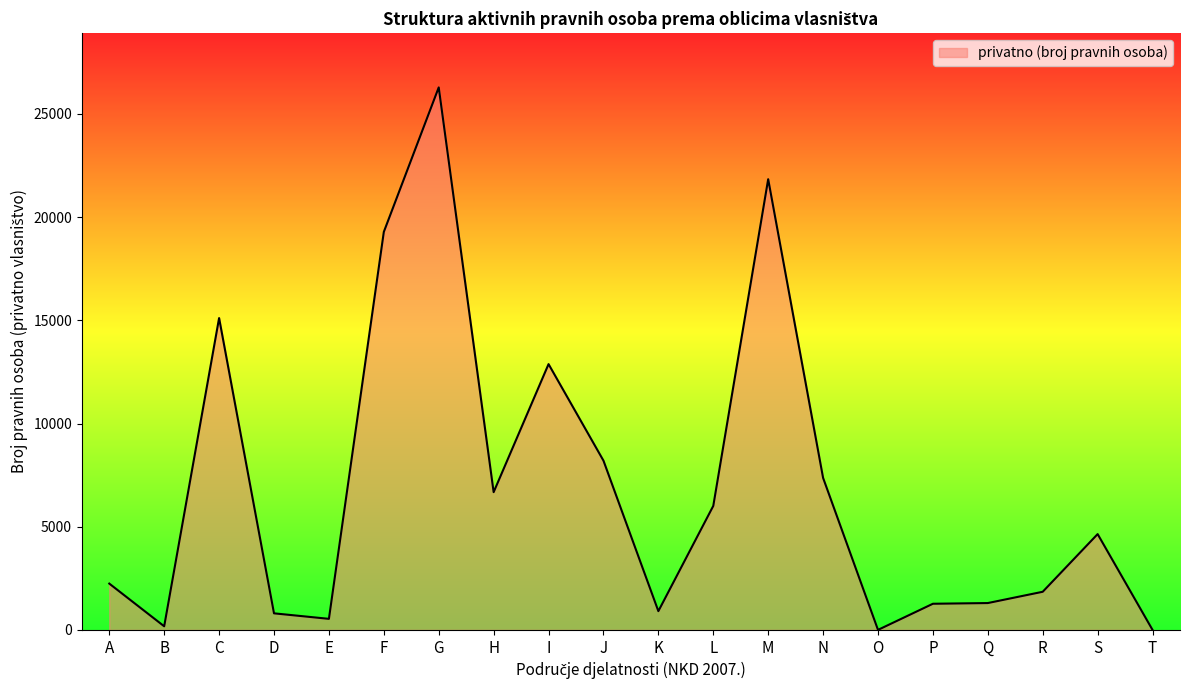

What is the difference between the values at T and C?

15111